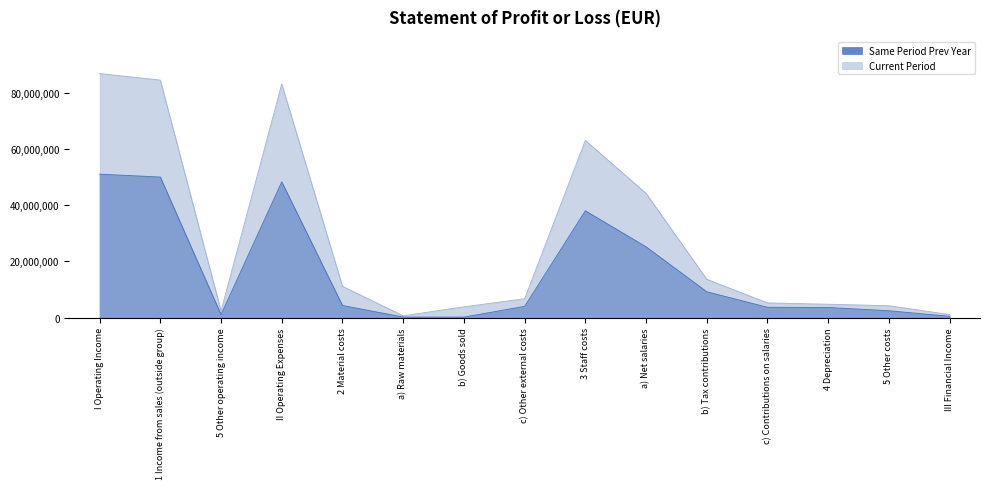

At which label is Current Period closest to 43734580?

a) Net salaries